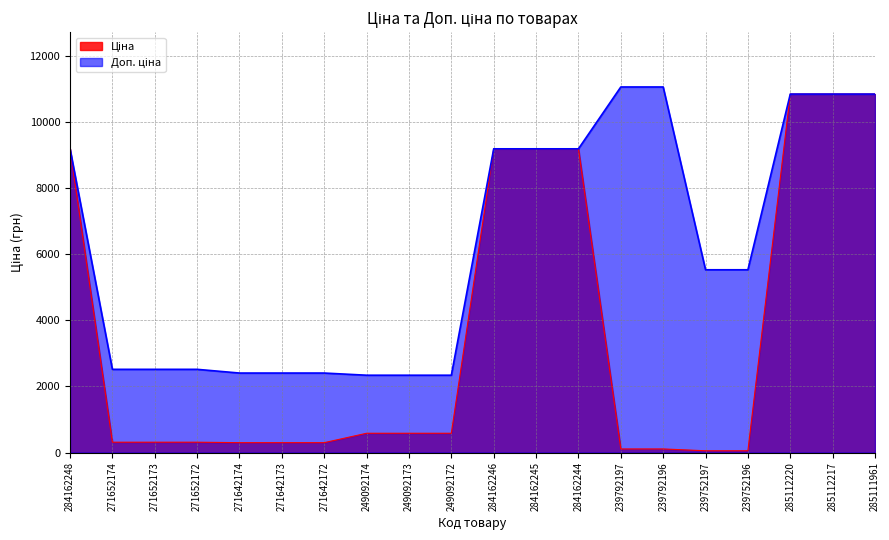

Rank the series at 285111961 from highest to lowest value.

Ціна, Доп. ціна